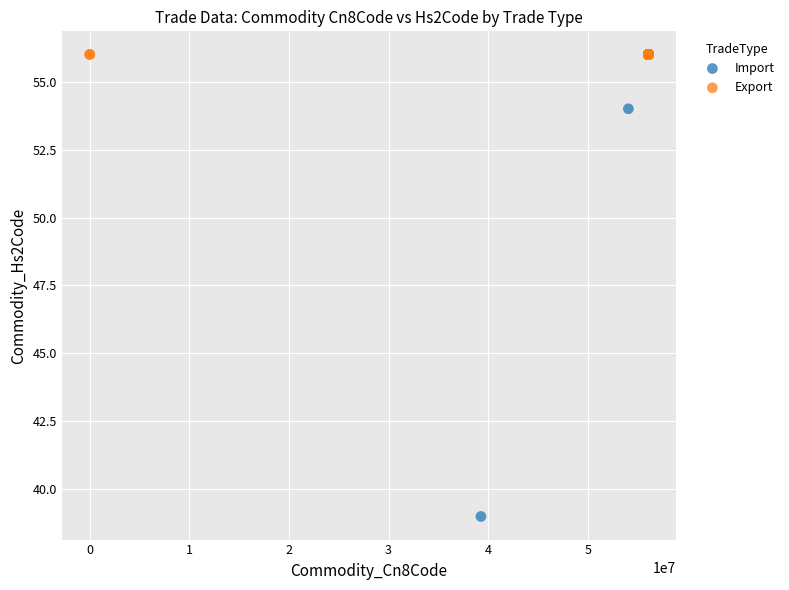

Which series reaches the minimum Y coordinate?

Import